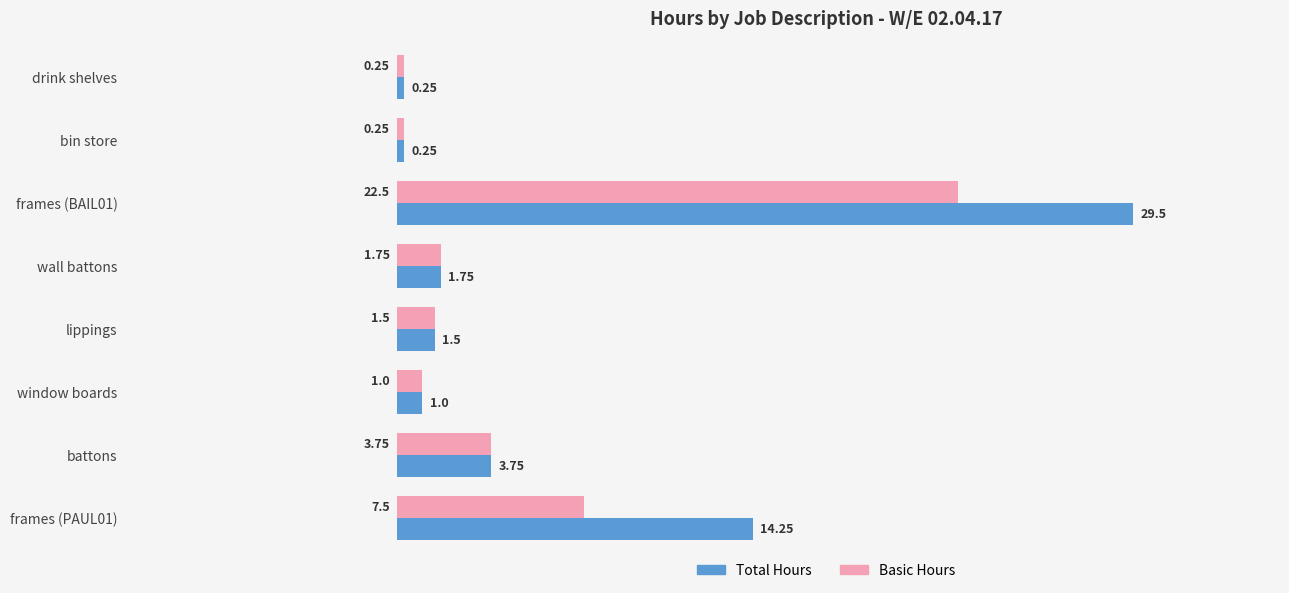

At which category is the sum across all series the highest?

frames (BAIL01)